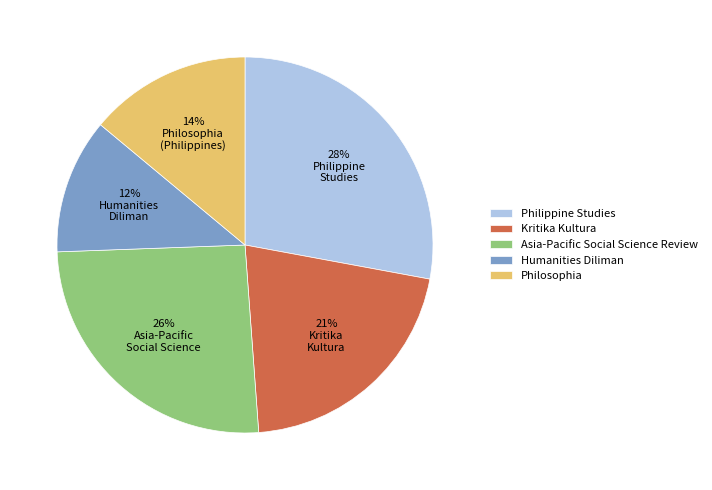

The Kritika Kultura slice represents 21% of the pie. True or false?

True